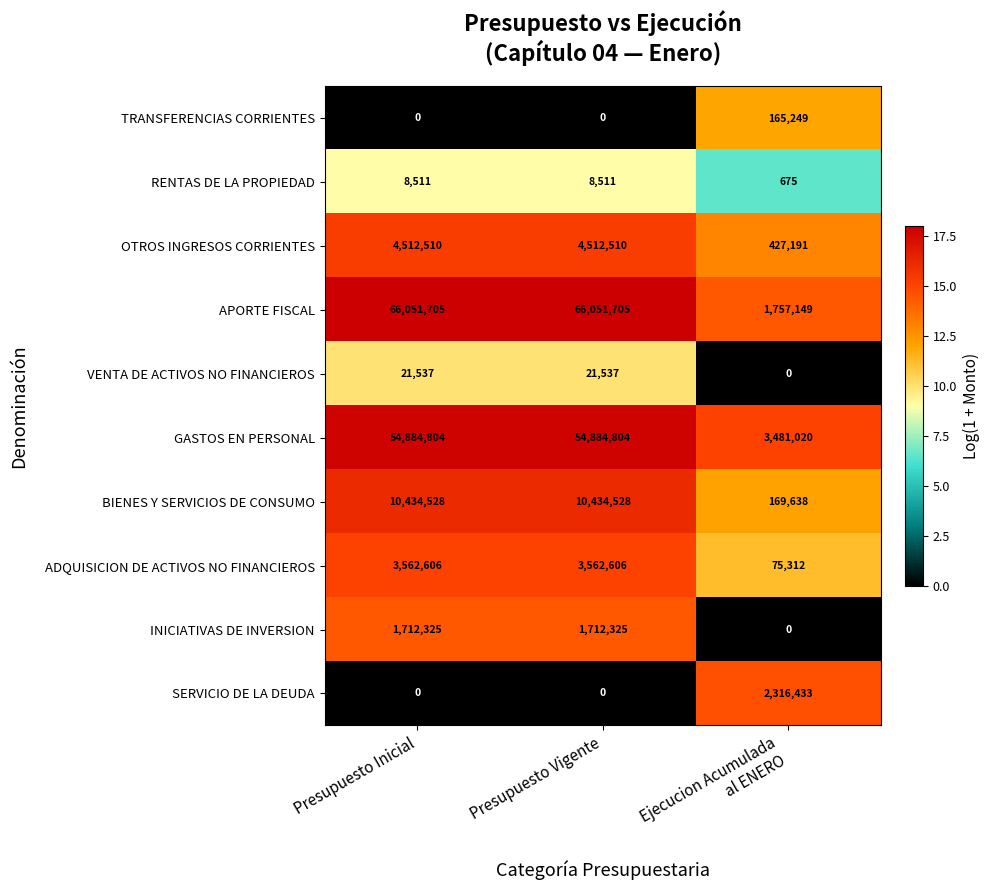

Which series changed the most between Presupuesto Inicial and Ejecucion Acumulada
al ENERO?

APORTE FISCAL